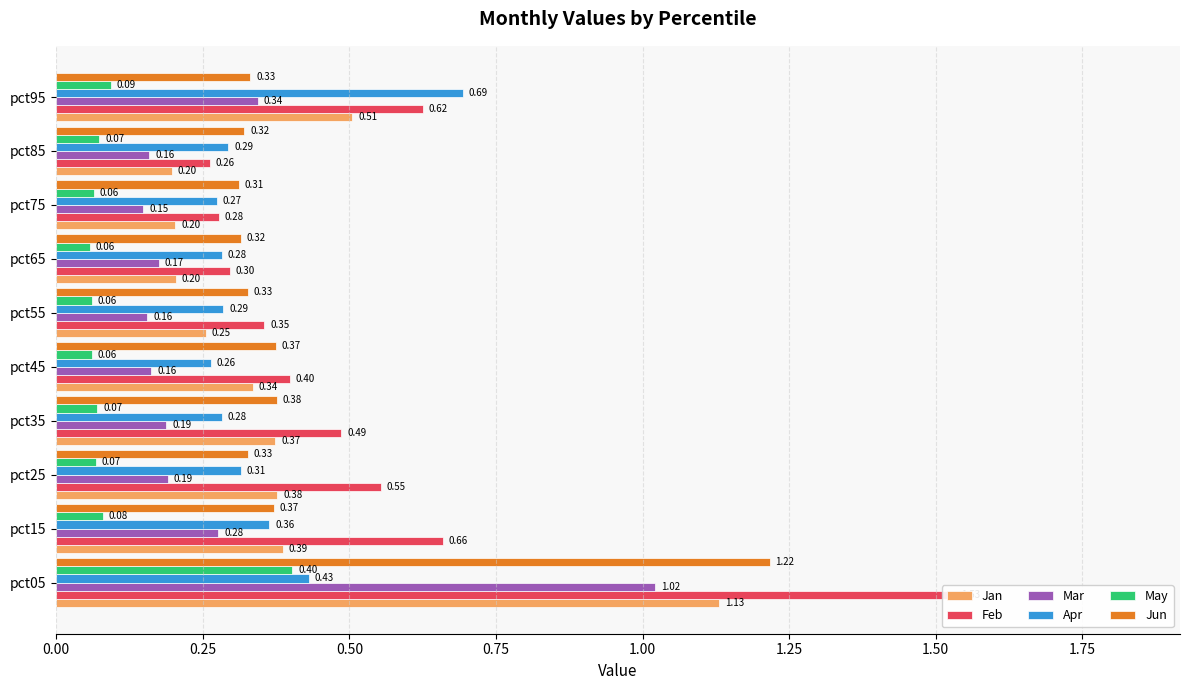

What is the average value of the Mar series?

0.3